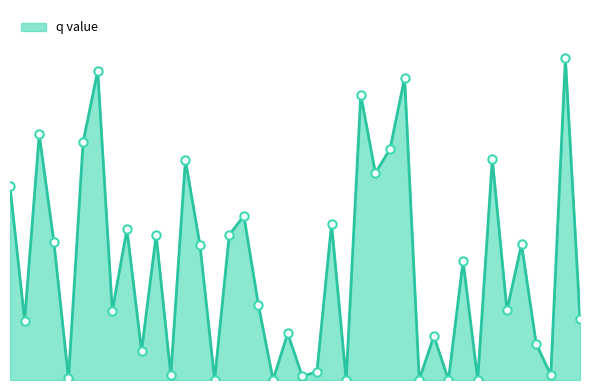

What is the label of the 13th point from the left?

NEK2